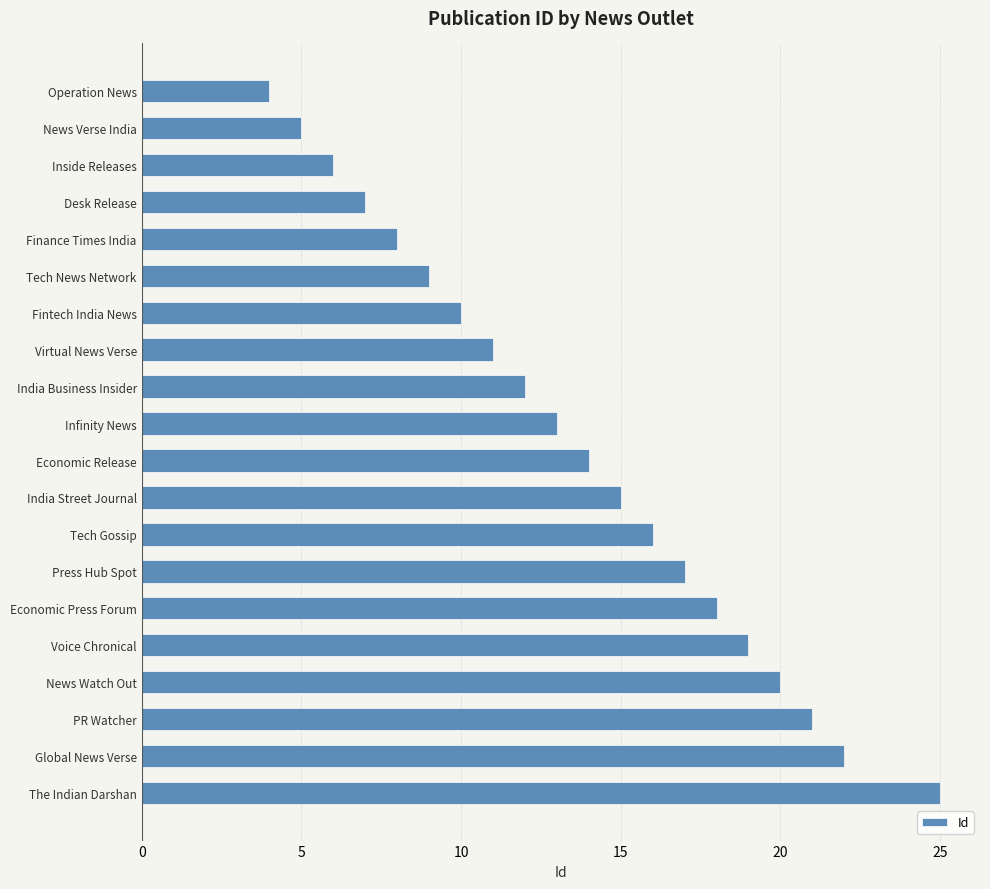

Count the number of data series in this chart.

1